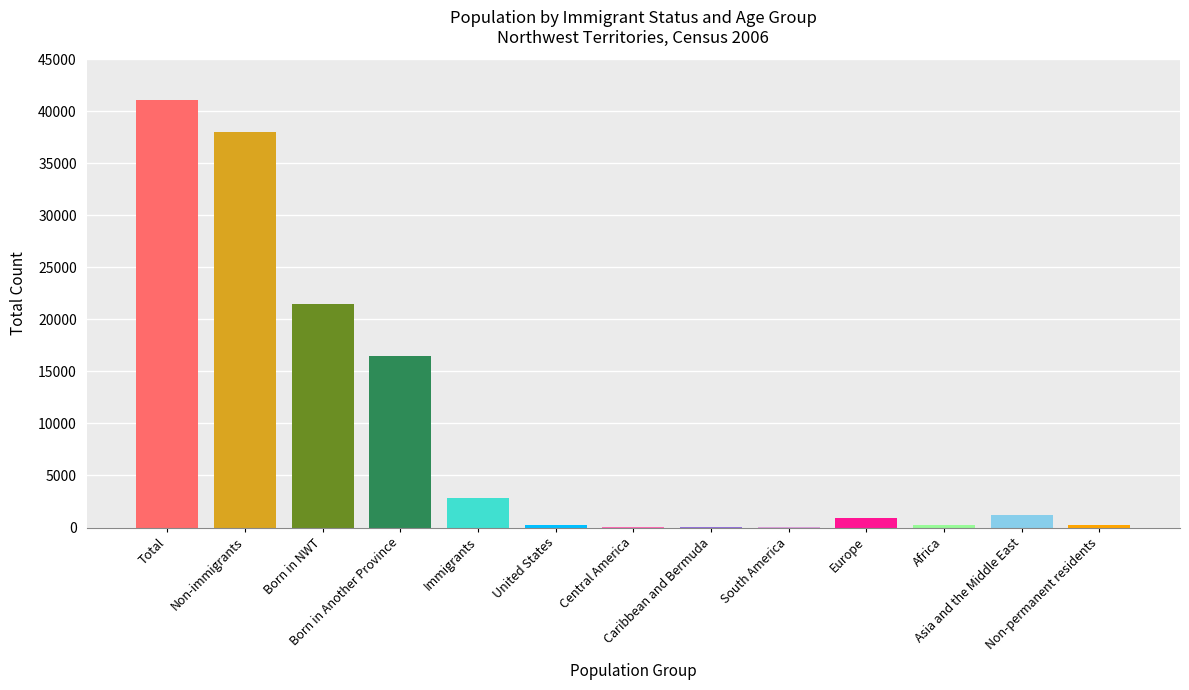

Is it true that the value at Non-immigrants is 37985?

True